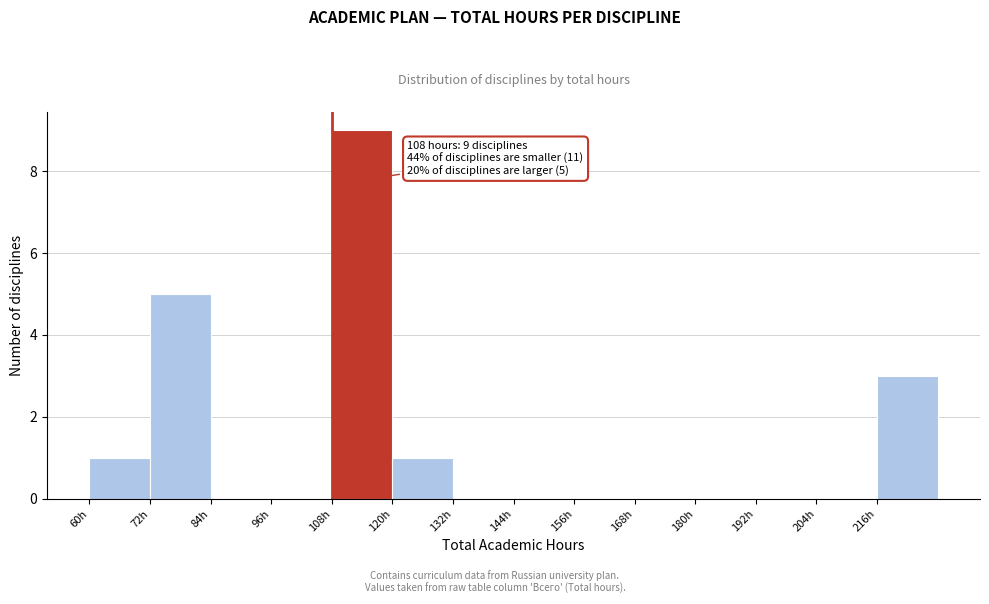

Which range on the x-axis has the tallest bar?

108 to 120